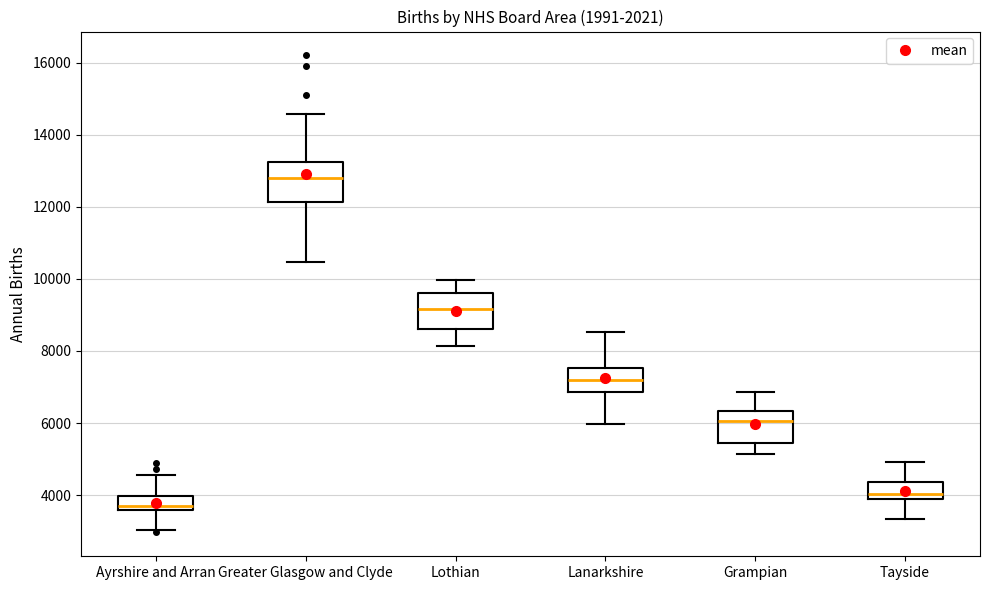

Reading left to right, read every box against the y-axis: the position of its median line, the range the box covers, and the ends of its whiskers. The values are not printed on the chart, so give them approximately, as read against the axis.

Ayrshire and Arran: median 3800, box 3600 to 4000, whiskers 3000 to 4600
Greater Glasgow and Clyde: median 12800, box 12200 to 13200, whiskers 10400 to 14600
Lothian: median 9200, box 8600 to 9600, whiskers 8200 to 10000
Lanarkshire: median 7200, box 6800 to 7600, whiskers 6000 to 8600
Grampian: median 6000, box 5400 to 6400, whiskers 5200 to 6800
Tayside: median 4000 (just above the box's lower edge), box 4000 to 4400, whiskers 3400 to 5000